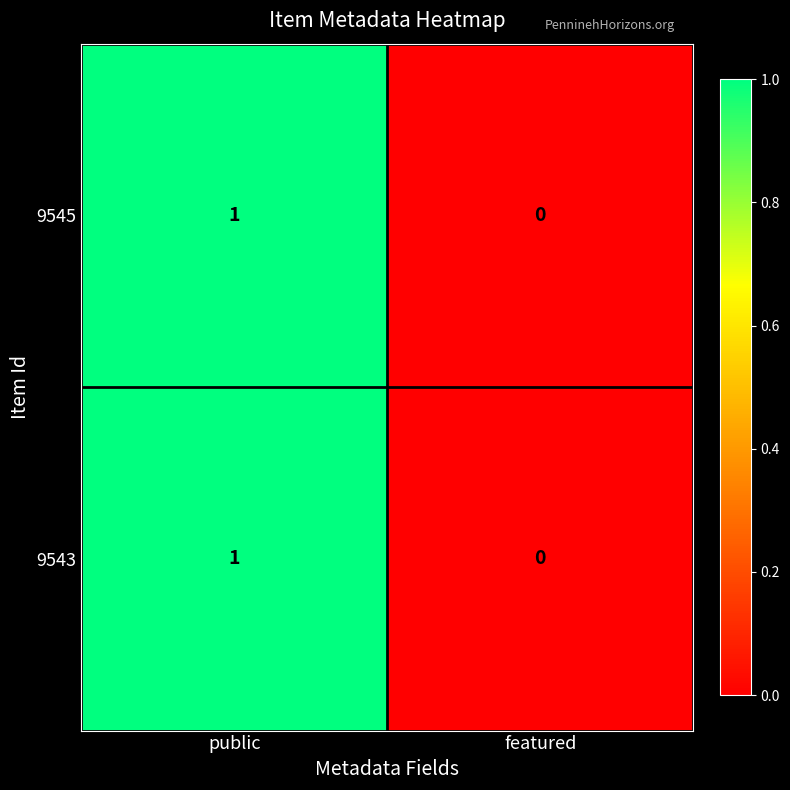

Reading left to right, what are all the values shown in this chart?

9545: public=1	featured=0
9543: public=1	featured=0